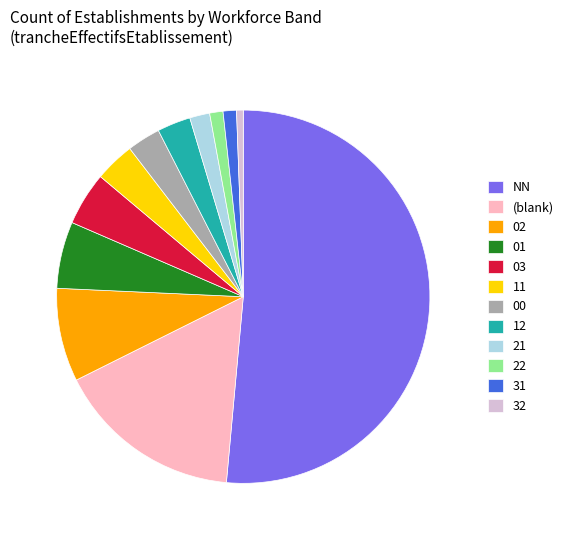

Approximately how many times larger is the value at 21 compared to 22?

1.5